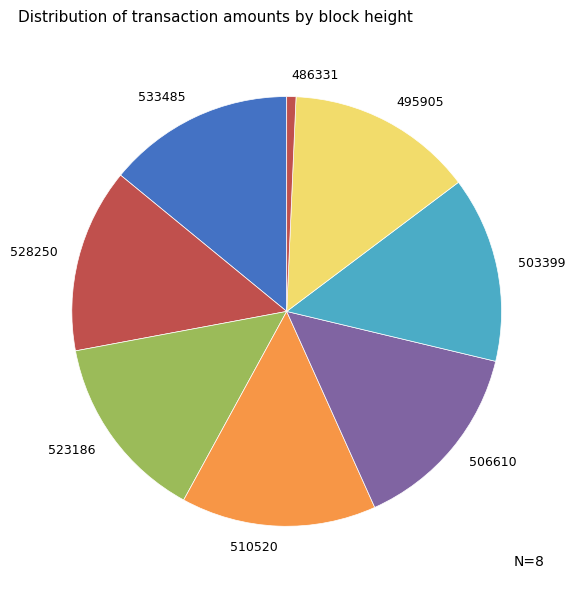

How many segments does this pie chart have?

8